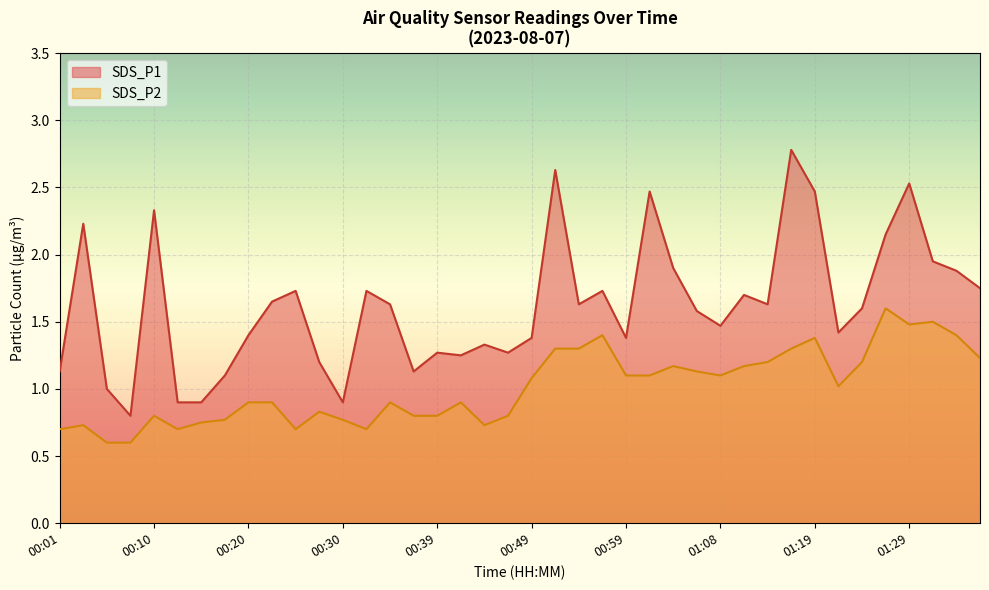

Does the chart display data point markers on the line(s)?

No